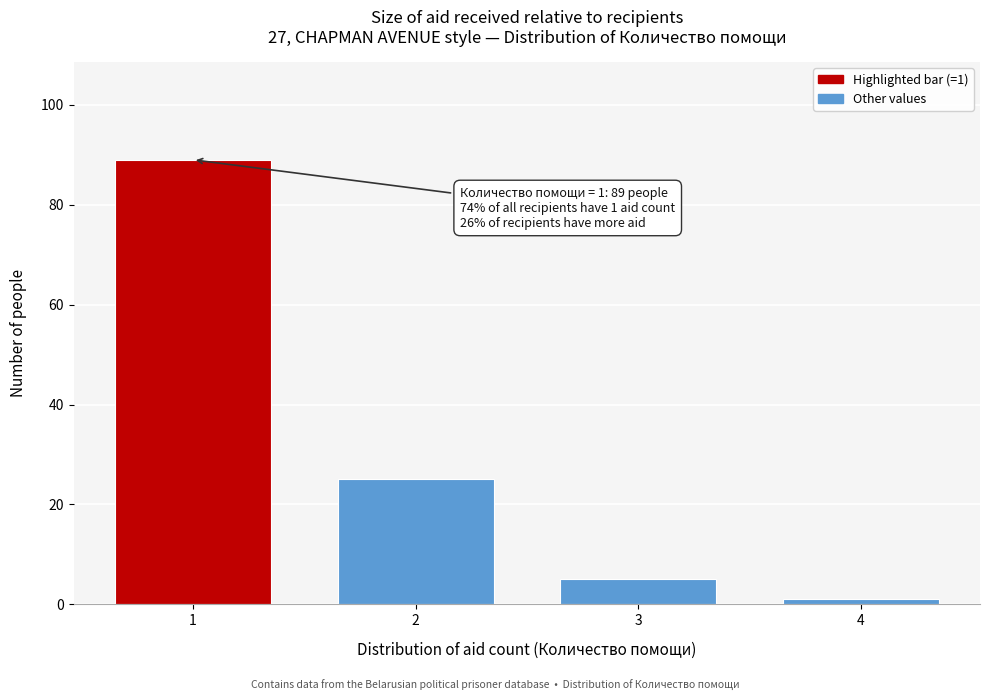

Reading left to right, what are all the values shown in this chart?

1=89	2=25	3=5	4=1